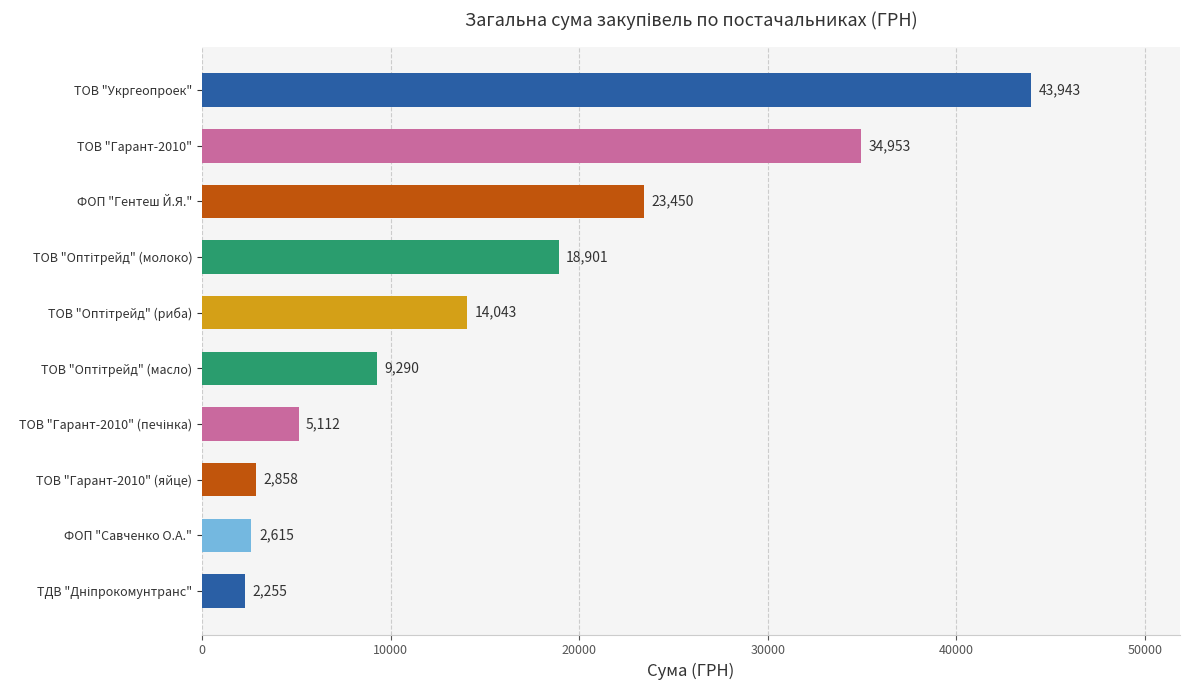

Approximately how many times larger is the value at ТОВ "Укргеопроек" compared to ФОП "Савченко О.А."?

16.8